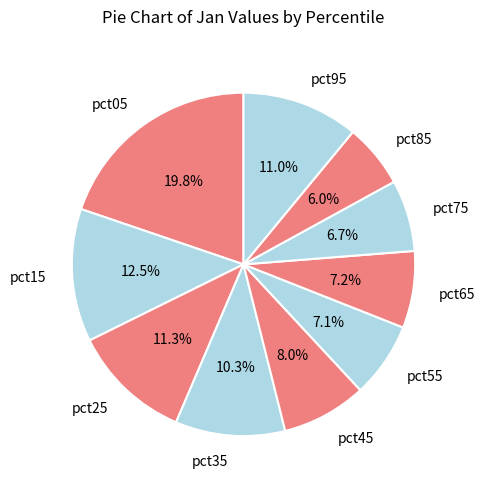

Is it true that pct75 is 16% of the pie?

False